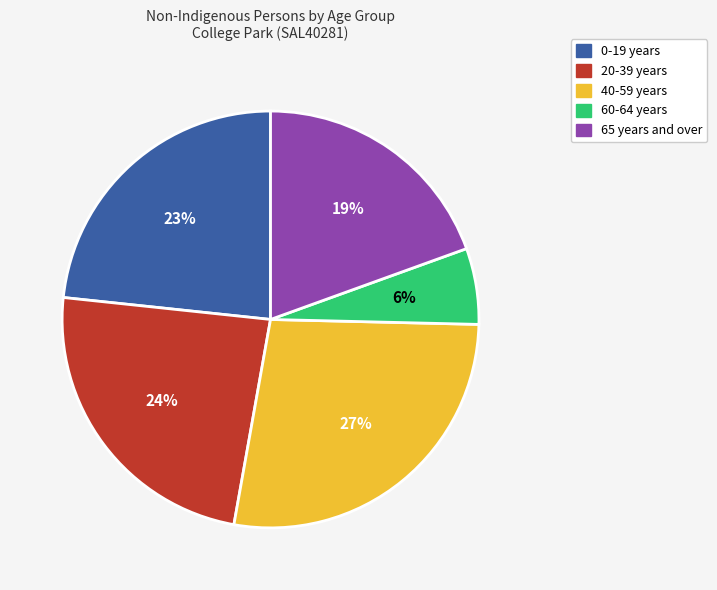

To the nearest percent, what is the difference between the 20-39 years and 60-64 years slice percentages?

18%